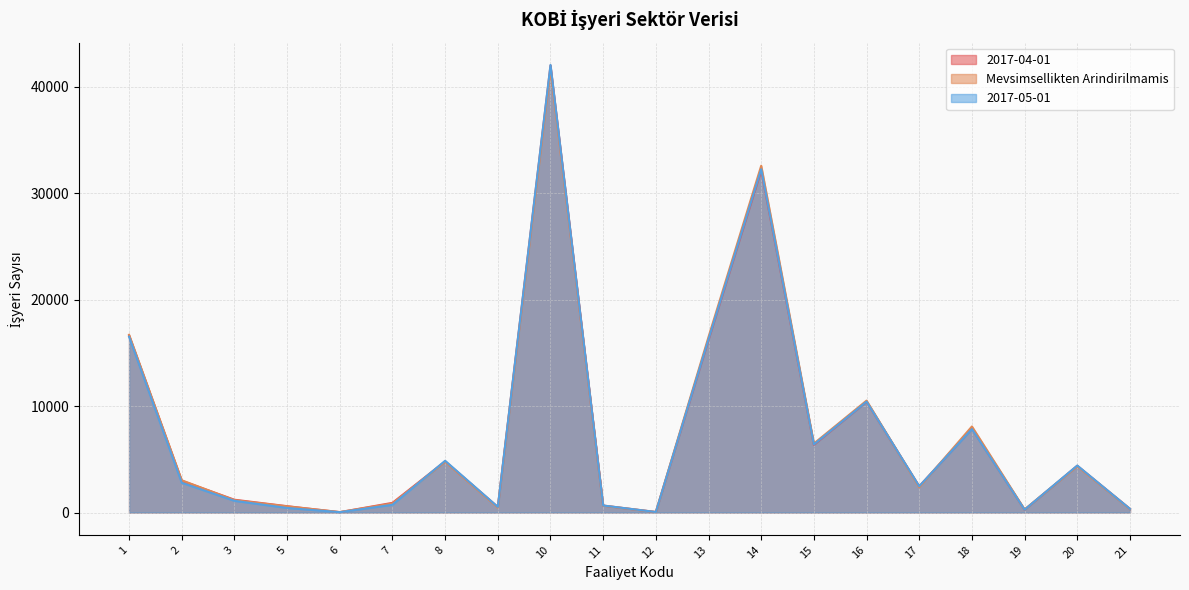

In Mevsimsellikten Arindirilmamis, how many points are higher than both neighbors (excluding endpoints)?

6